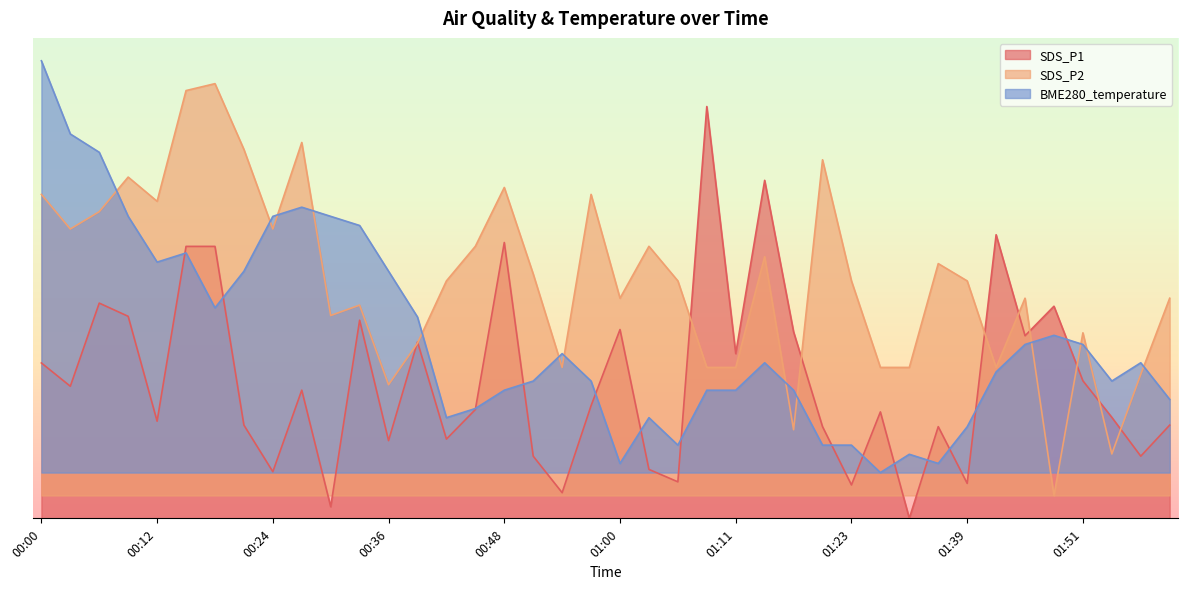

True or false: SDS_P2 has a value of 6.7 at 00:06.

True